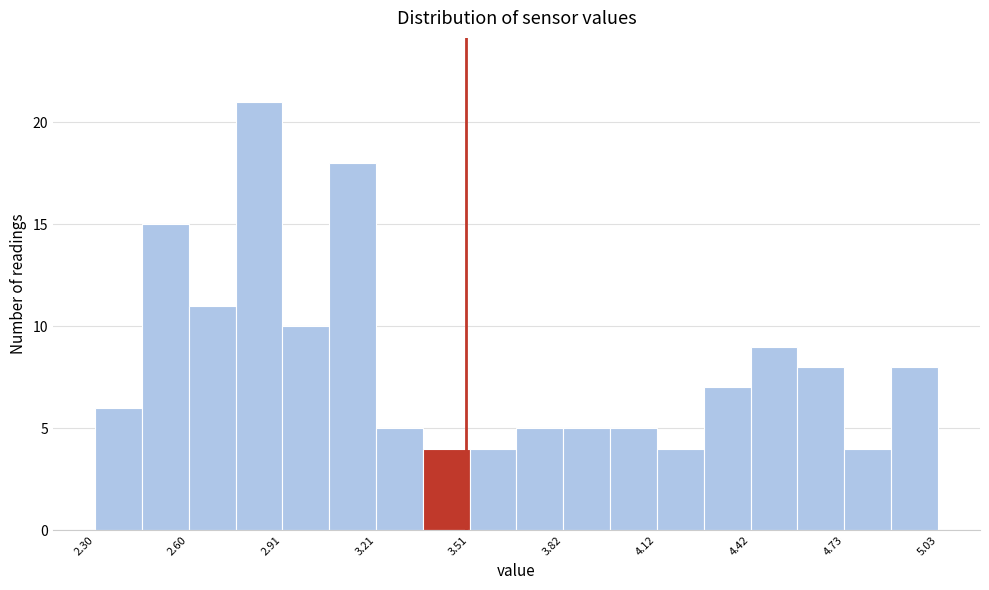

Around what value on the x-axis is the tallest bar? Give the approximate position of its centre, as read against the axis.

2.85